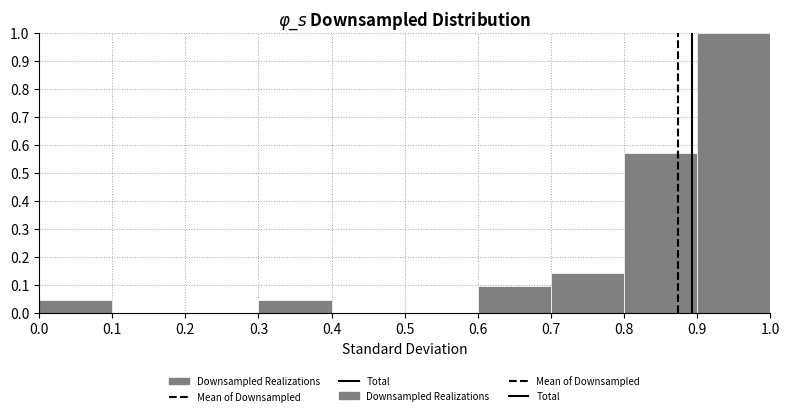

Reading left to right, list every bar in this chart as the range it spans on the x-axis followed by its height. The values are not printed on the chart, so give them approximately, as read against the axis.

0.0 to 0.1: 0.05
0.1 to 0.2: 0
0.2 to 0.3: 0
0.3 to 0.4: 0.05
0.4 to 0.5: 0
0.5 to 0.6: 0
0.6 to 0.7: 0.10
0.7 to 0.8: 0.14
0.8 to 0.9: 0.57
0.9 to 1.0: 1.00